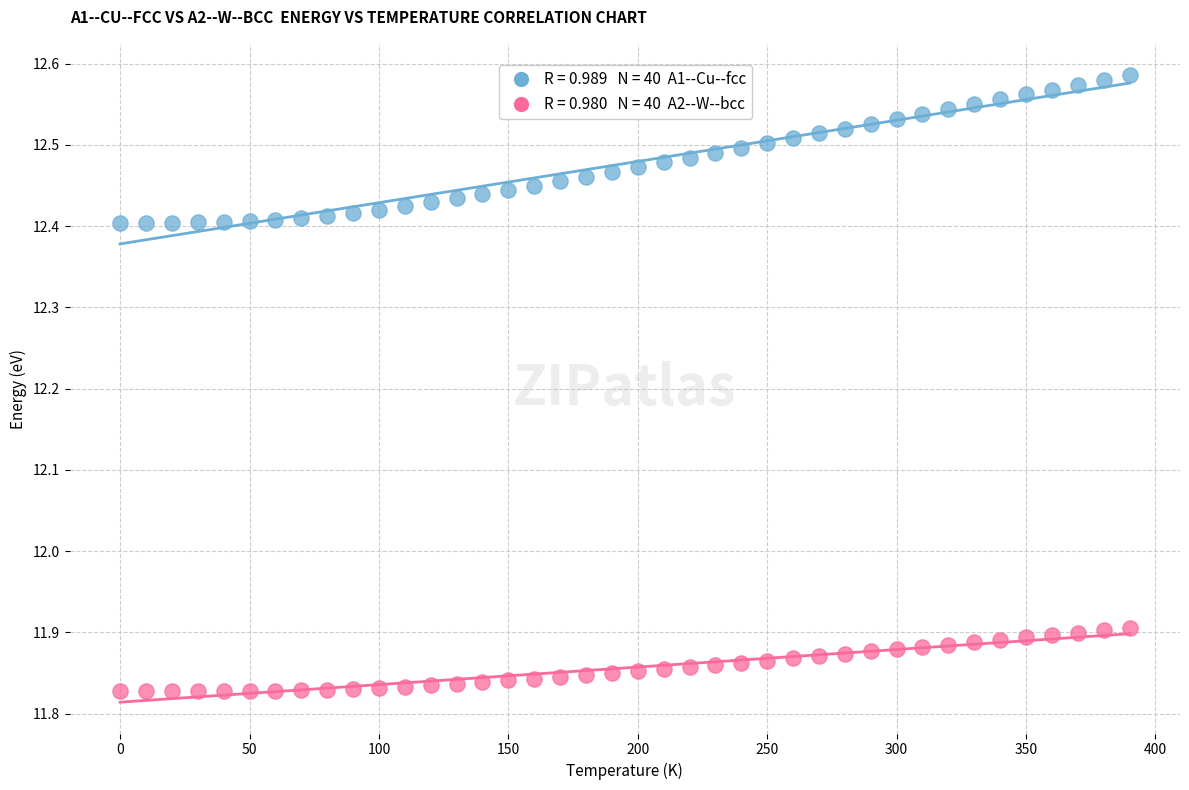

Across all data points, what is the range of Y values (max minus min)?

0.8